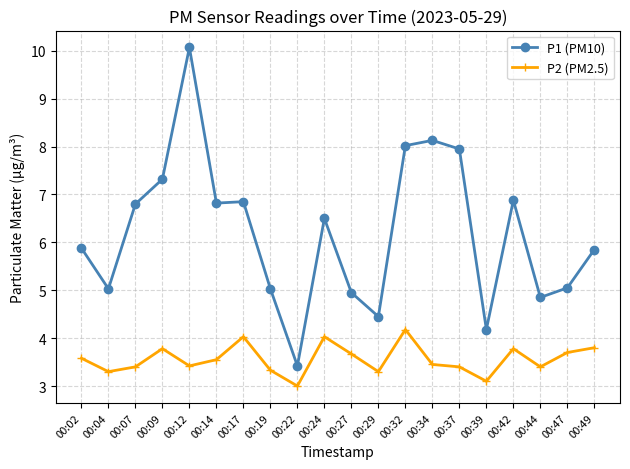

Does the chart display data point markers on the line(s)?

Yes